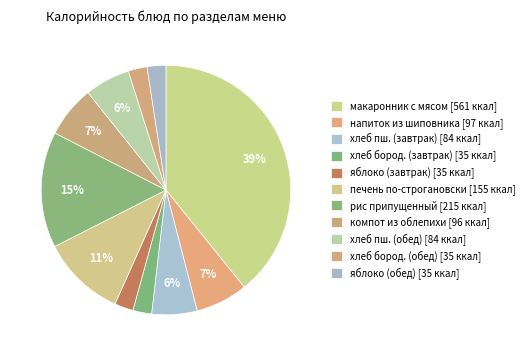

Count the number of slices in the pie.

11